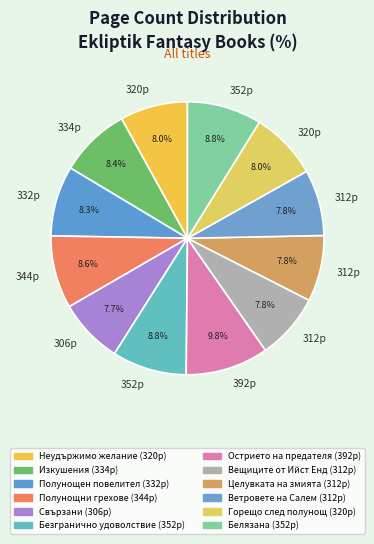

What is the smallest slice in the pie chart?

Свързани